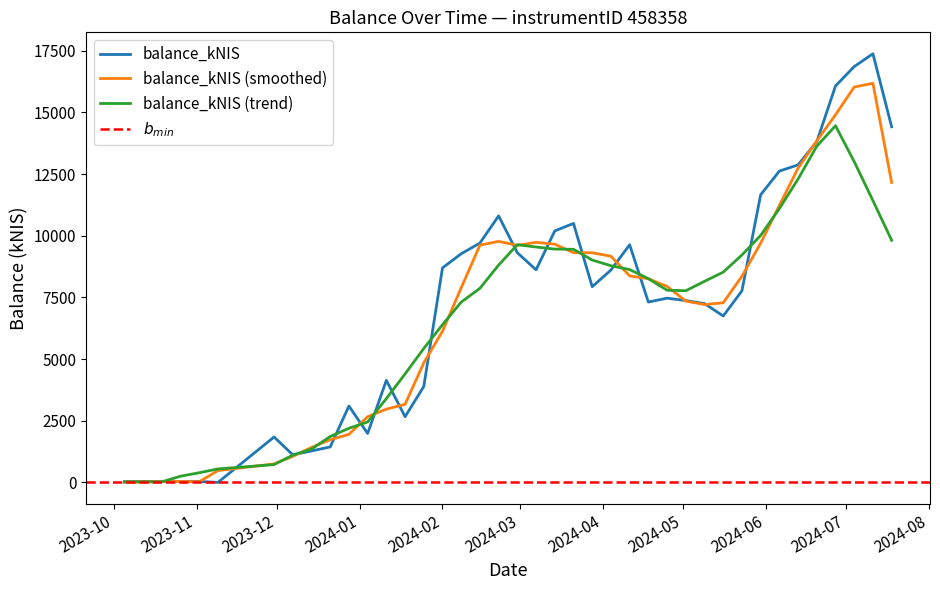

What is the greatest value displayed?

17380.3